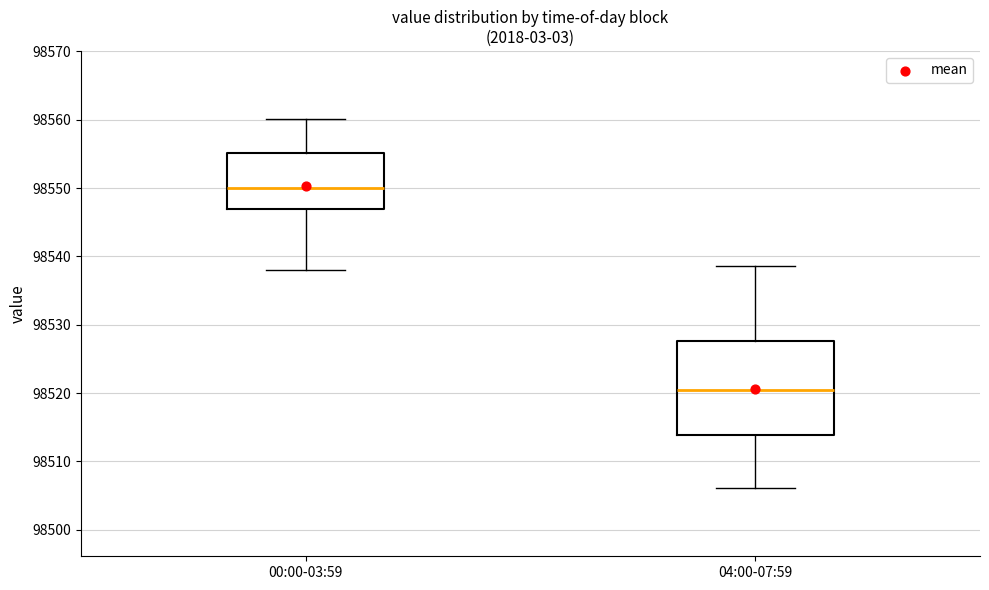

Comparing the boxes themselves (not the whiskers), which one is the tallest?

04:00-07:59